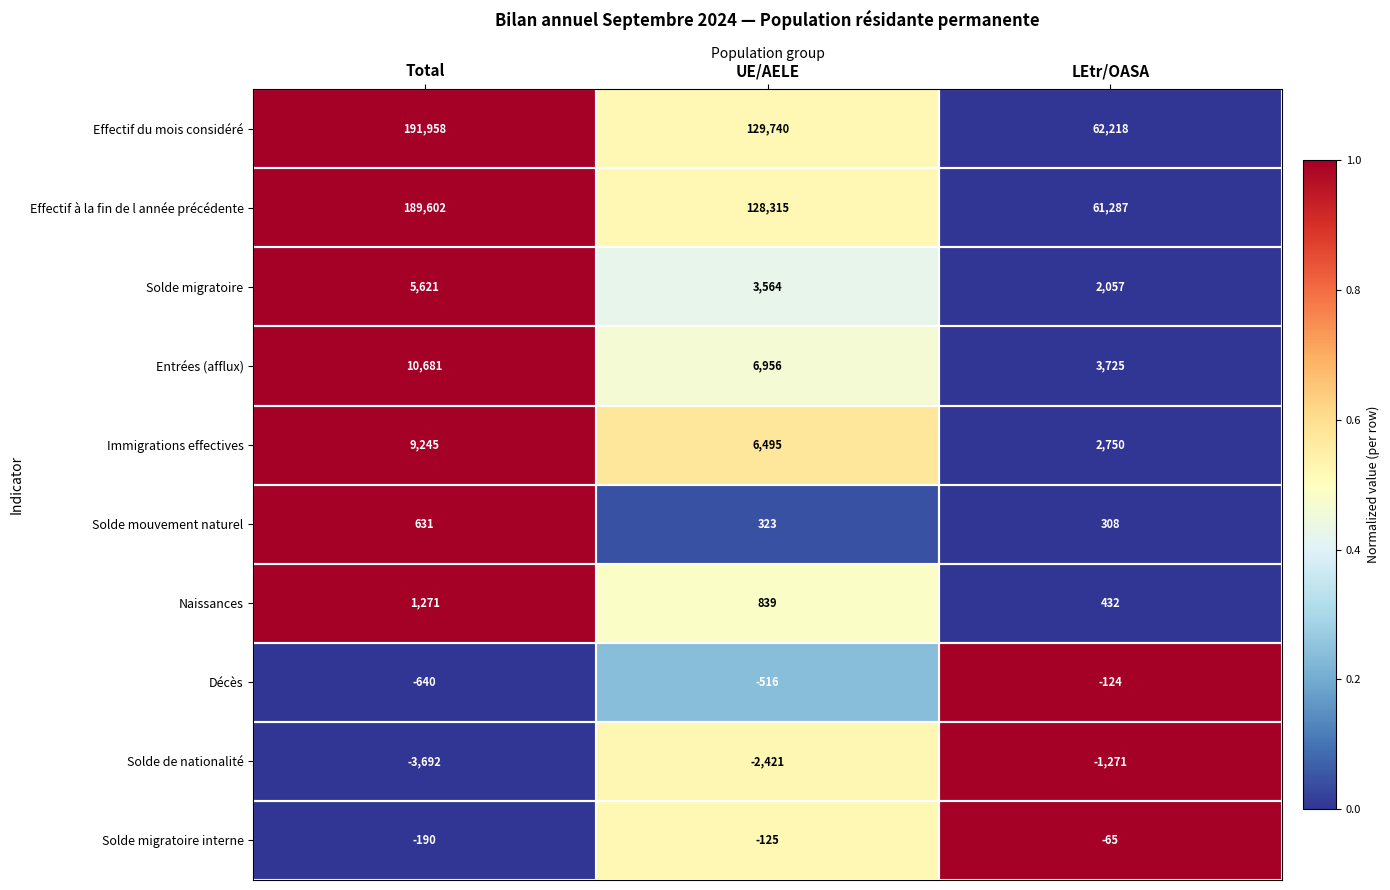

What is the sum of all Solde migratoire values?

11242